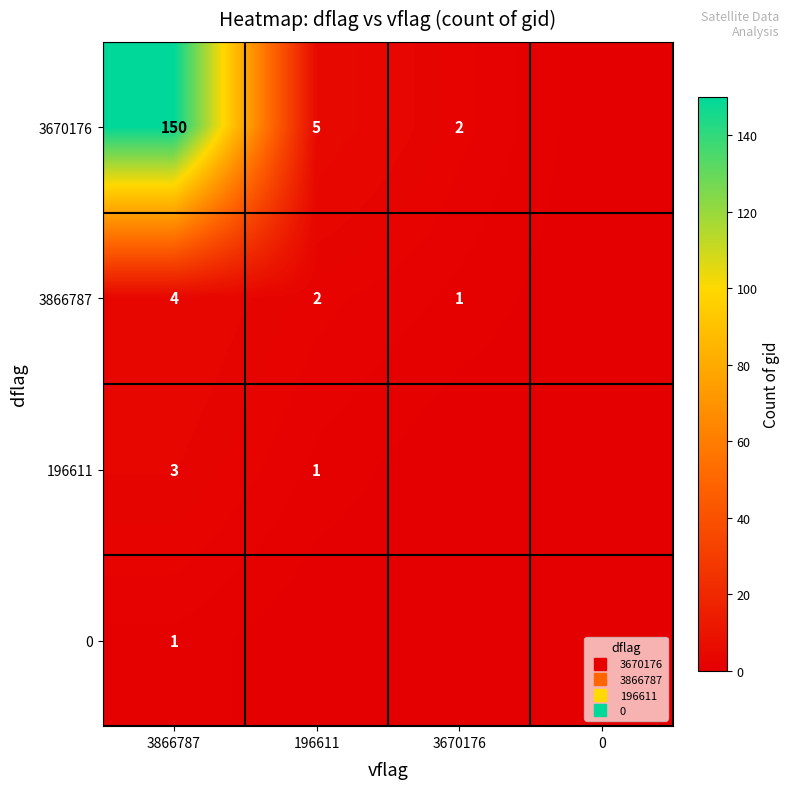

Is it true that 3670176 equals 98 at 3866787?

False